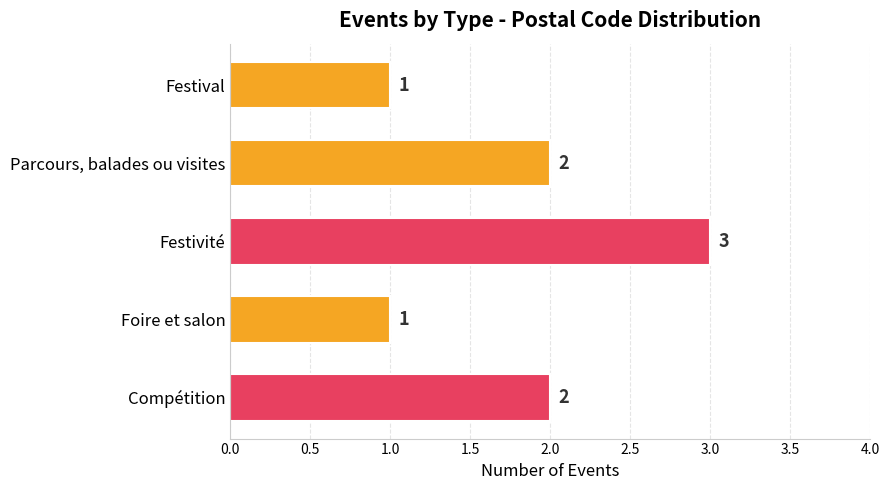

How many values are between 1 and 2?

4